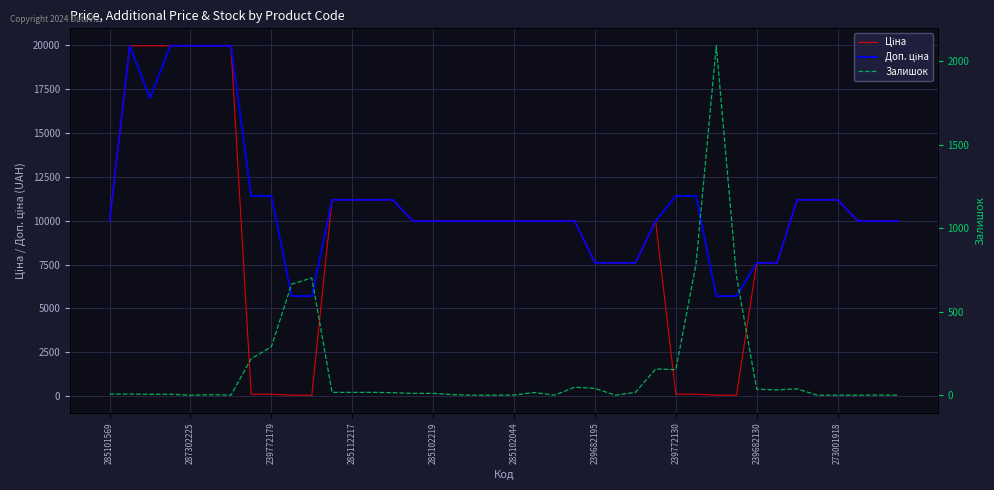

Which series has the largest total across all categories?

Доп. ціна